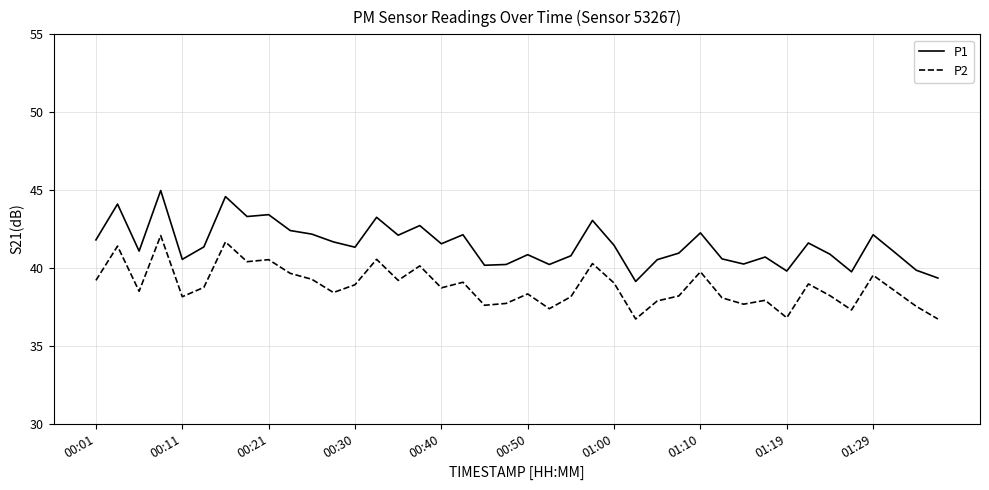

Does the chart display data point markers on the line(s)?

No